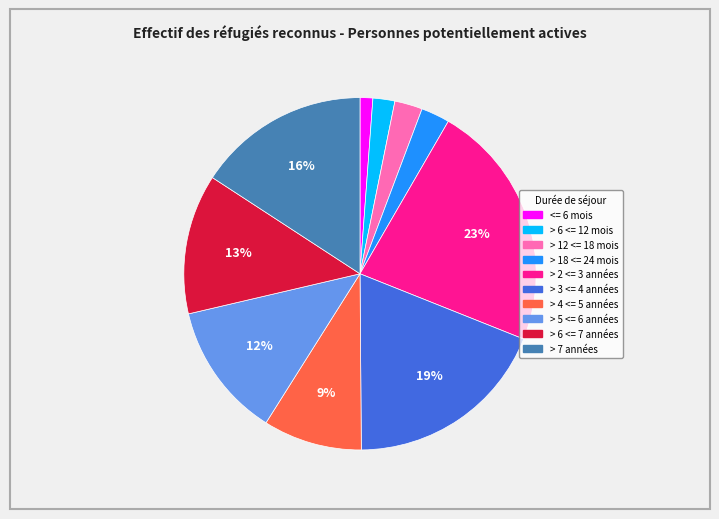

The <= 6 mois slice represents 7% of the pie. True or false?

False